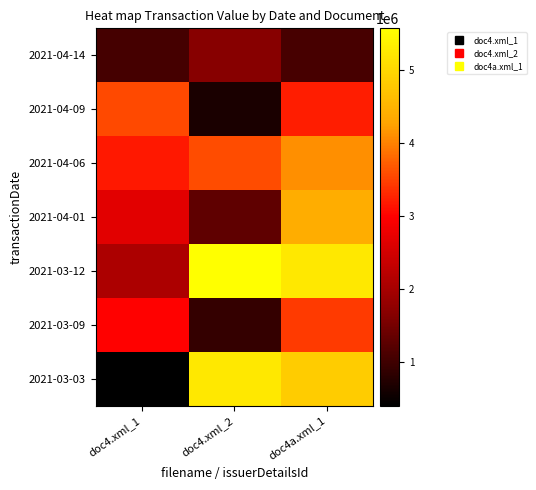

How many distinct data groups are displayed?

7